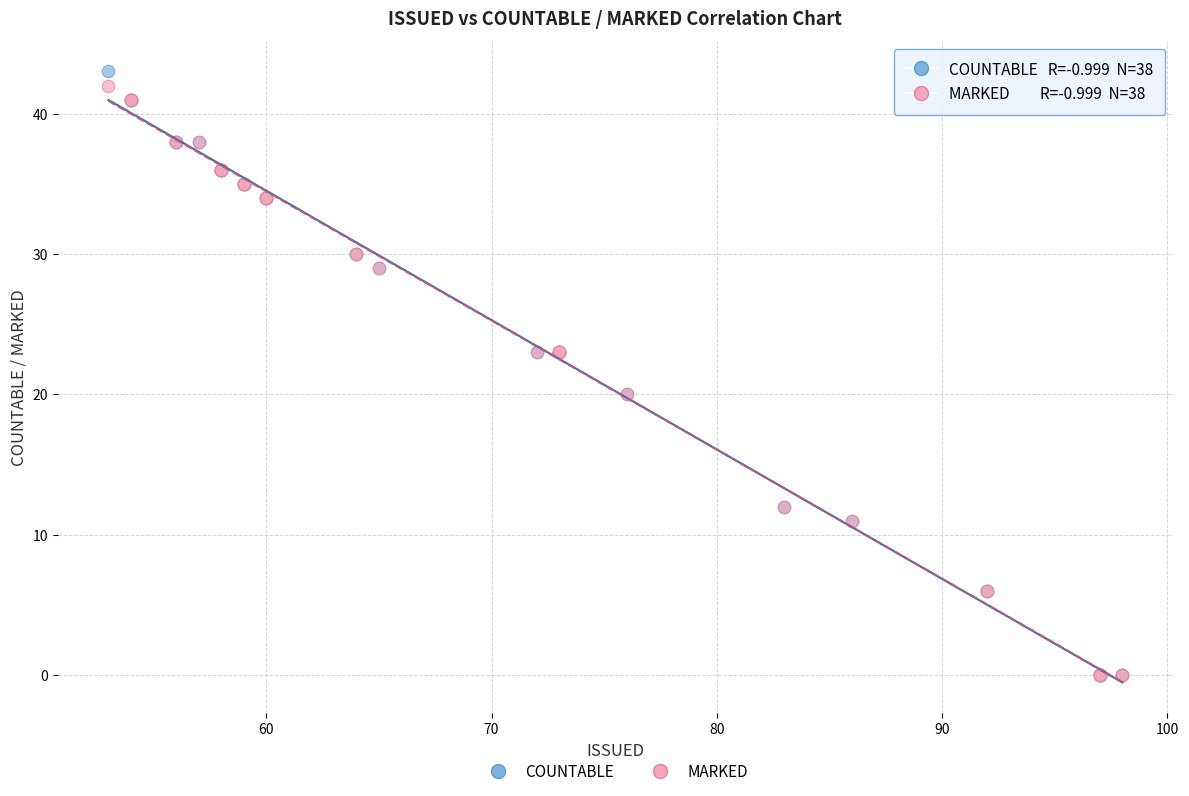

Which series has the largest Y range (max minus min)?

COUNTABLE